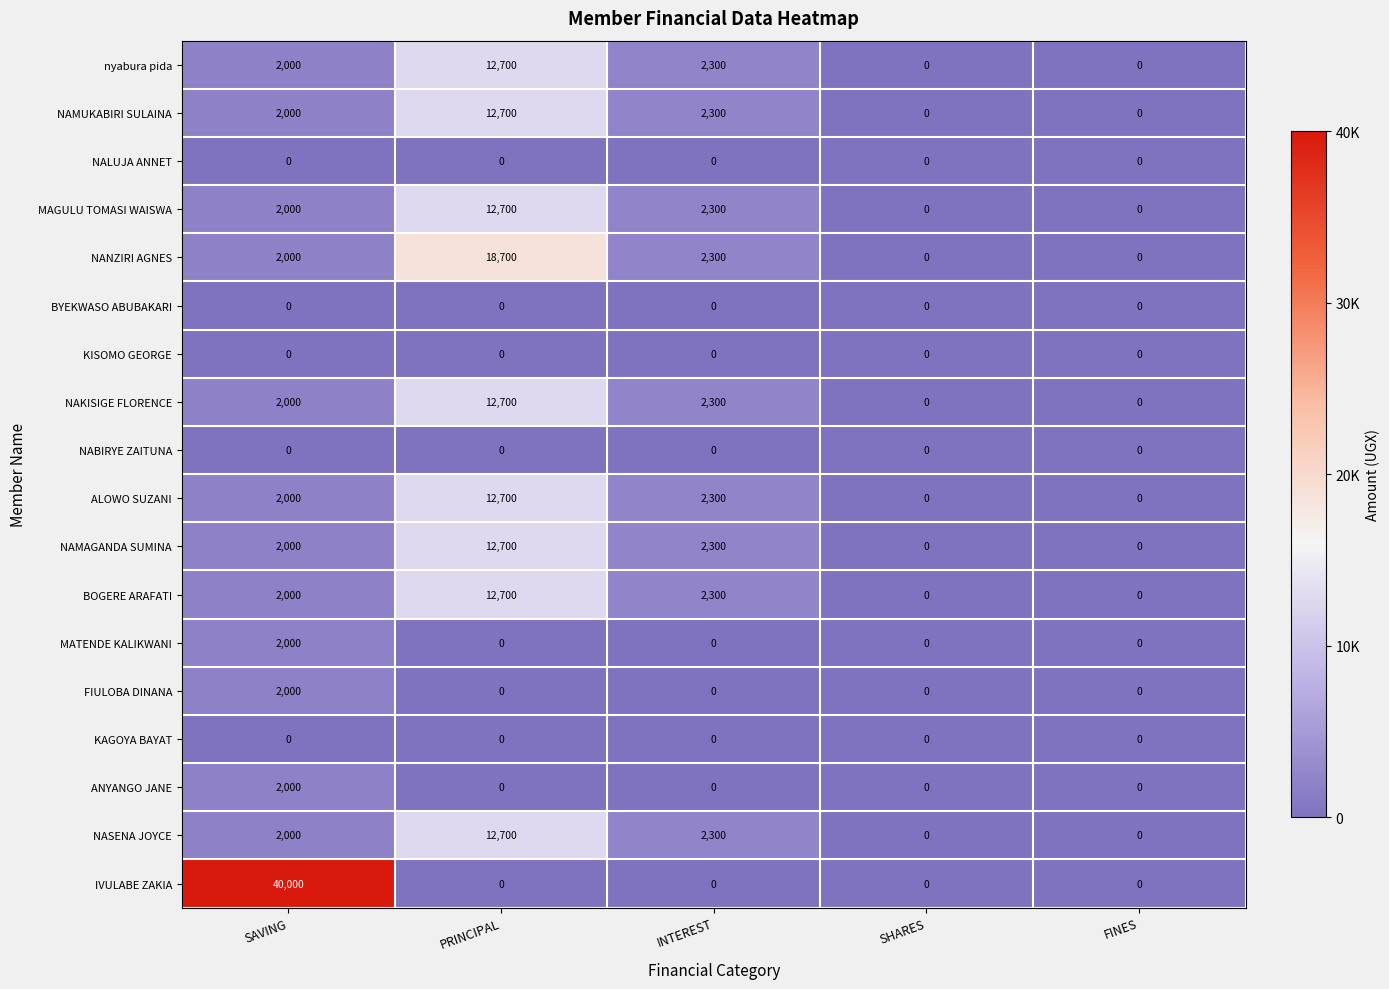

Is the value of ANYANGO JANE at SHARES greater than the value of NAMAGANDA SUMINA at SAVING?

No